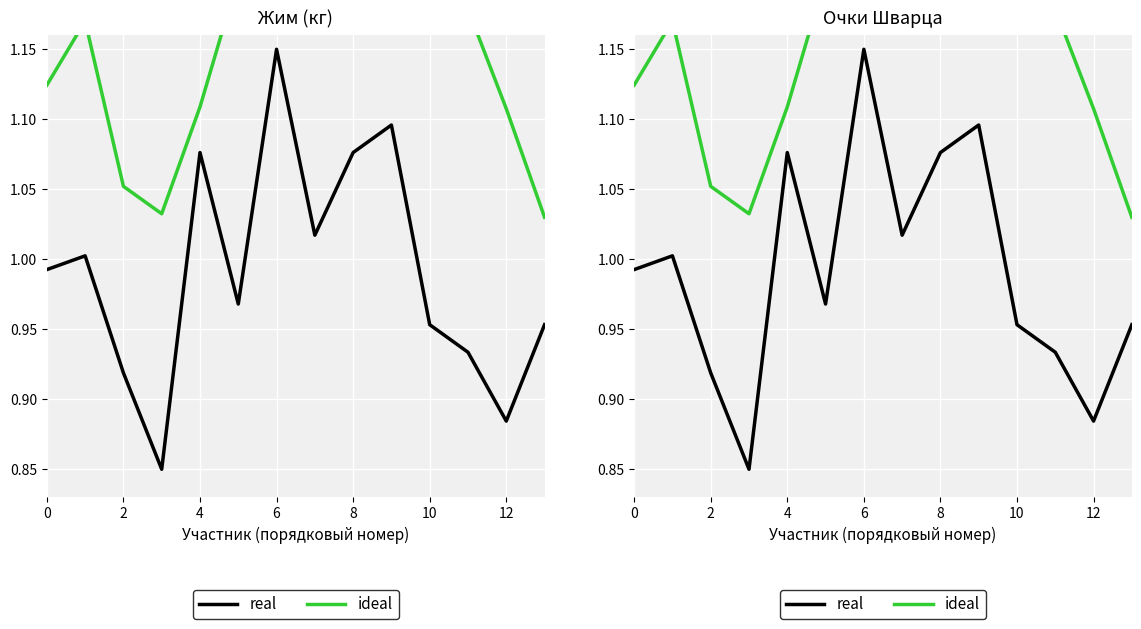

Is this an area chart (filled region under the line)?

No